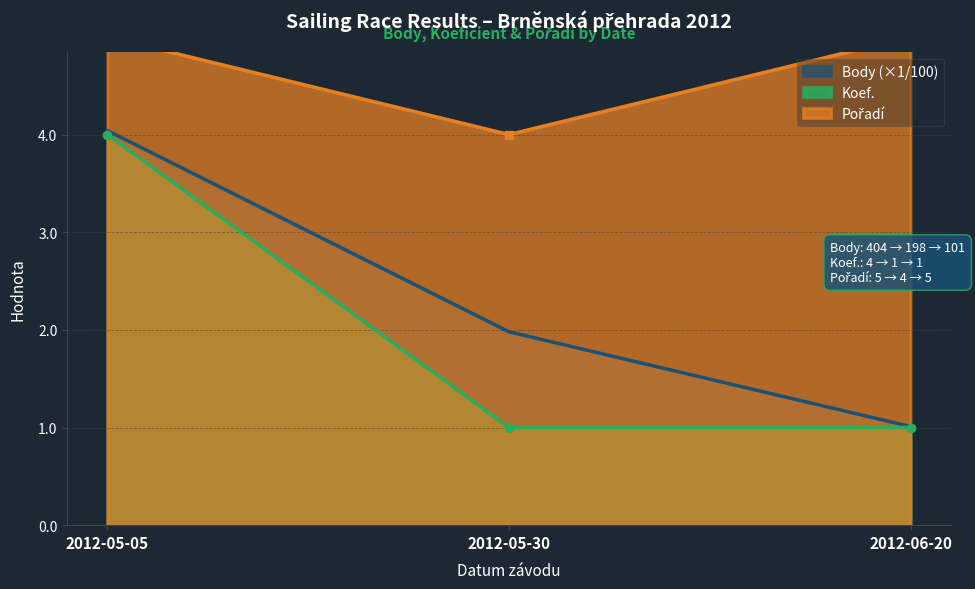

The Poradi series shows 5.0 at 2012-05-05. True or false?

True